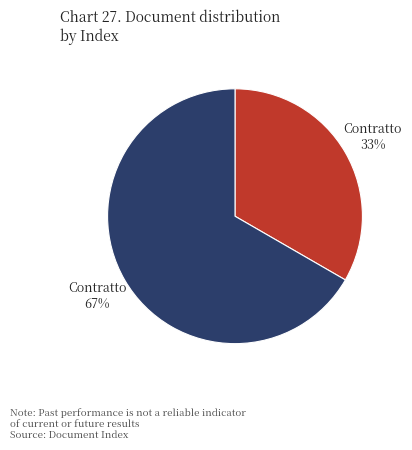

To the nearest percent, what is the average slice percentage?

50%